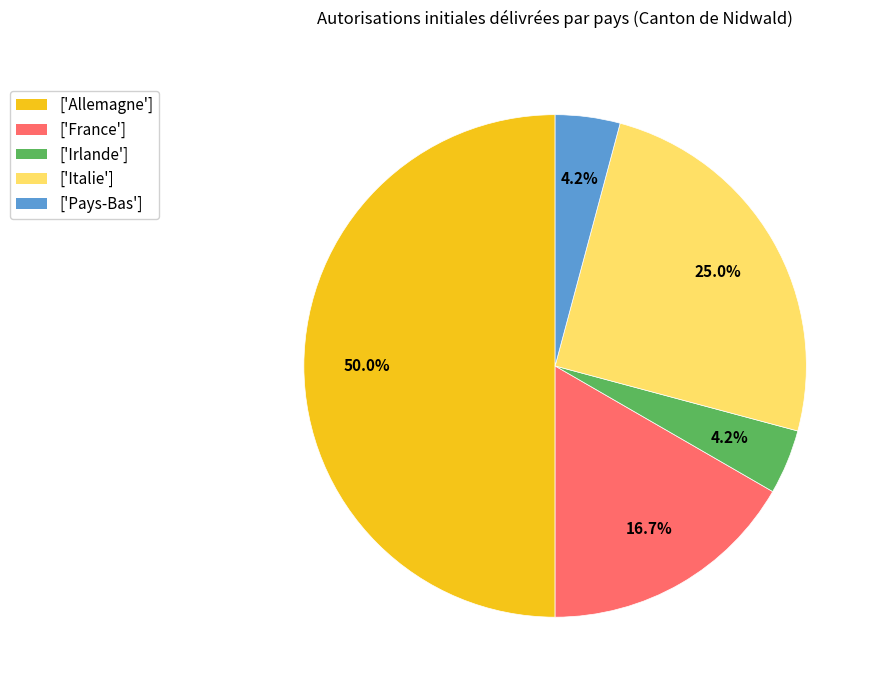

Which category has the biggest portion of the pie?

['Allemagne']